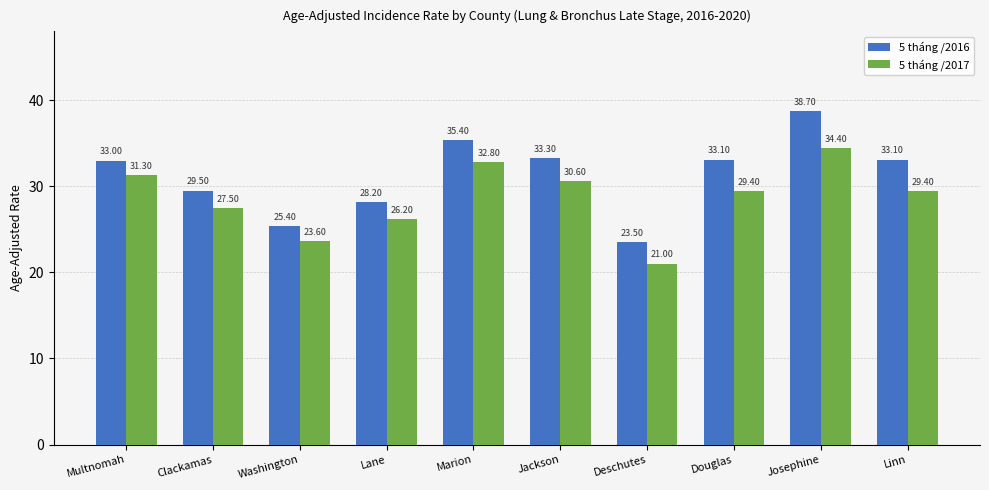

List the series in order of their peak value, highest first.

5 tháng /2016, 5 tháng /2017